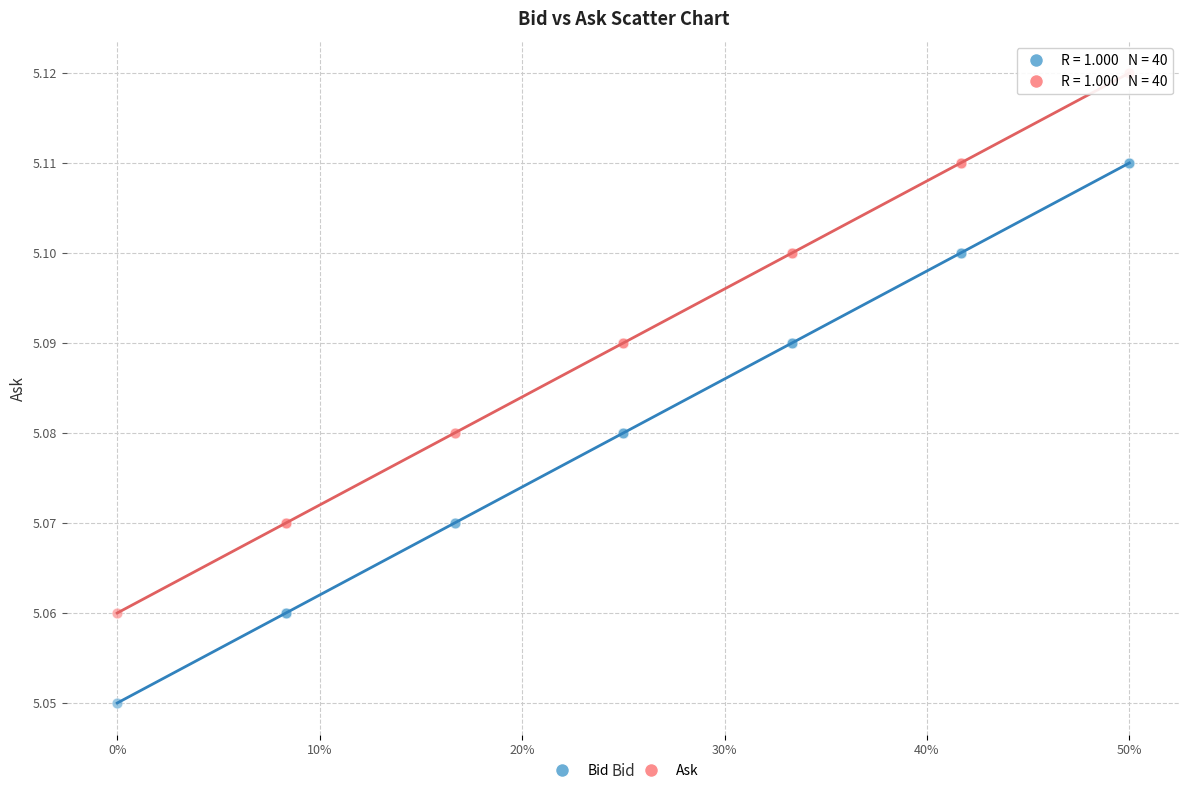

Which series reaches the maximum Y coordinate?

Ask